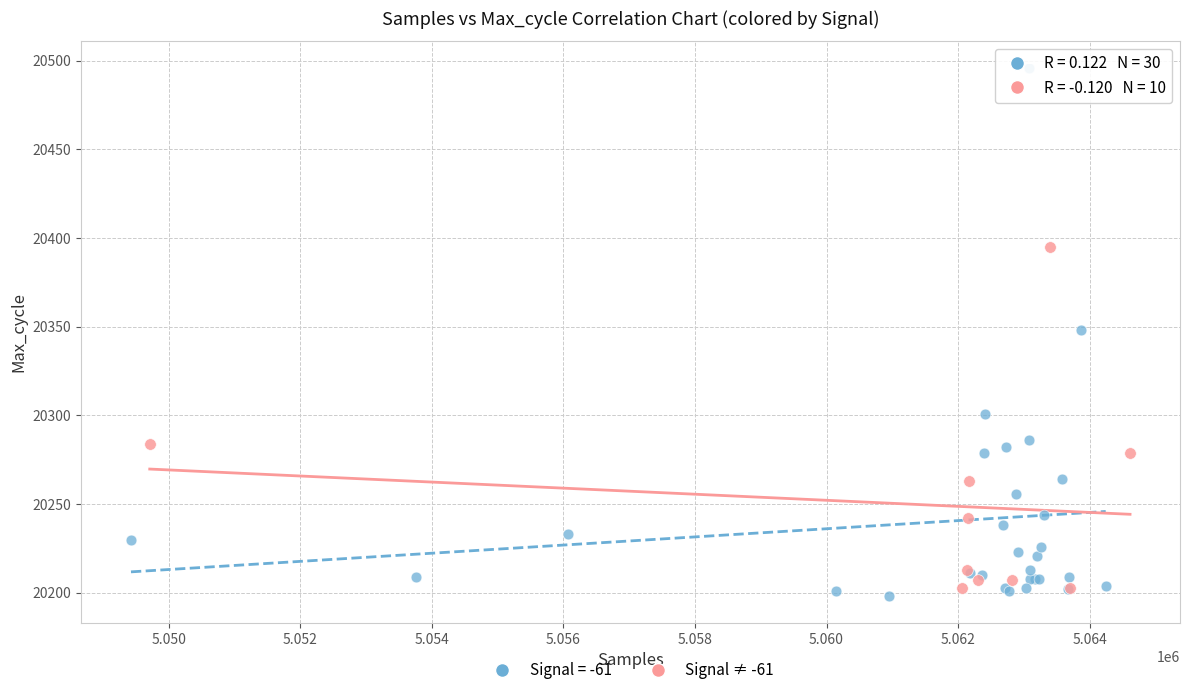

Which series has the largest Y range (max minus min)?

Signal = -61